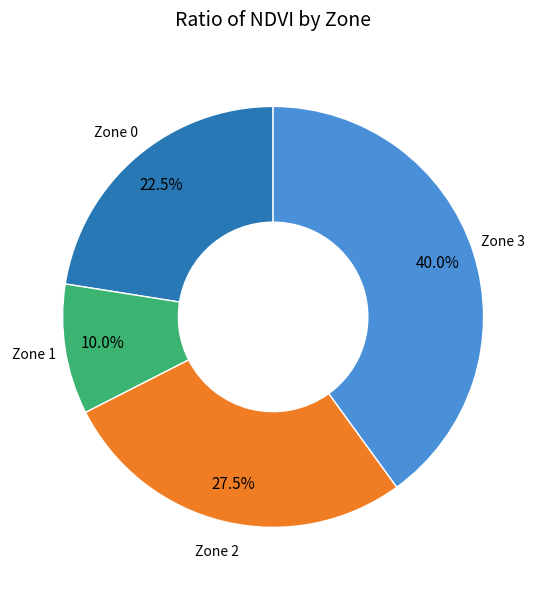

The Zone 1 slice represents 1% of the pie. True or false?

False